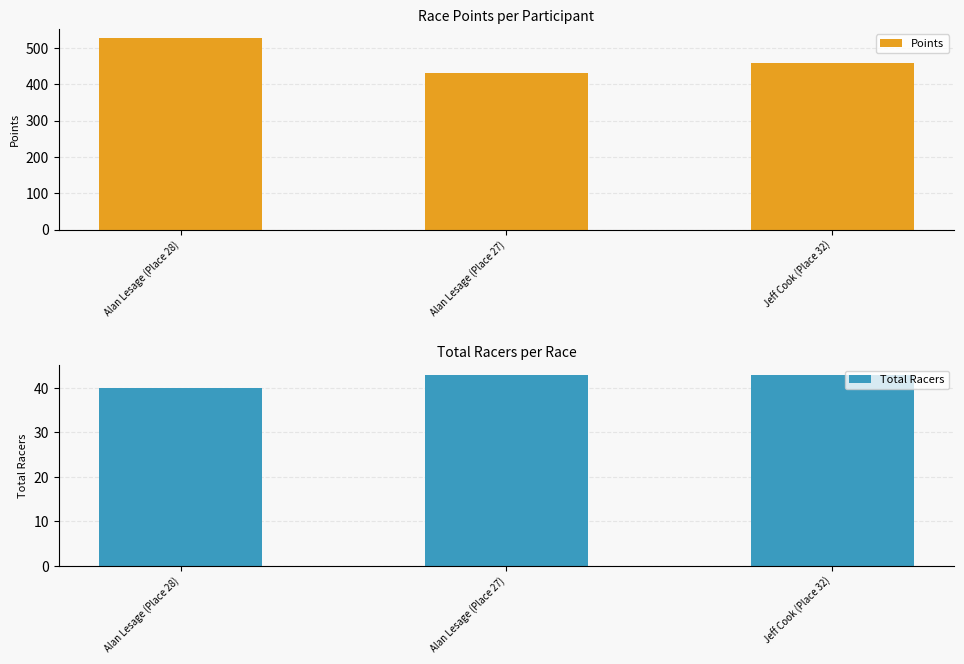

Is it true that Points equals 173.8 at Jeff Cook (Place 32)?

False